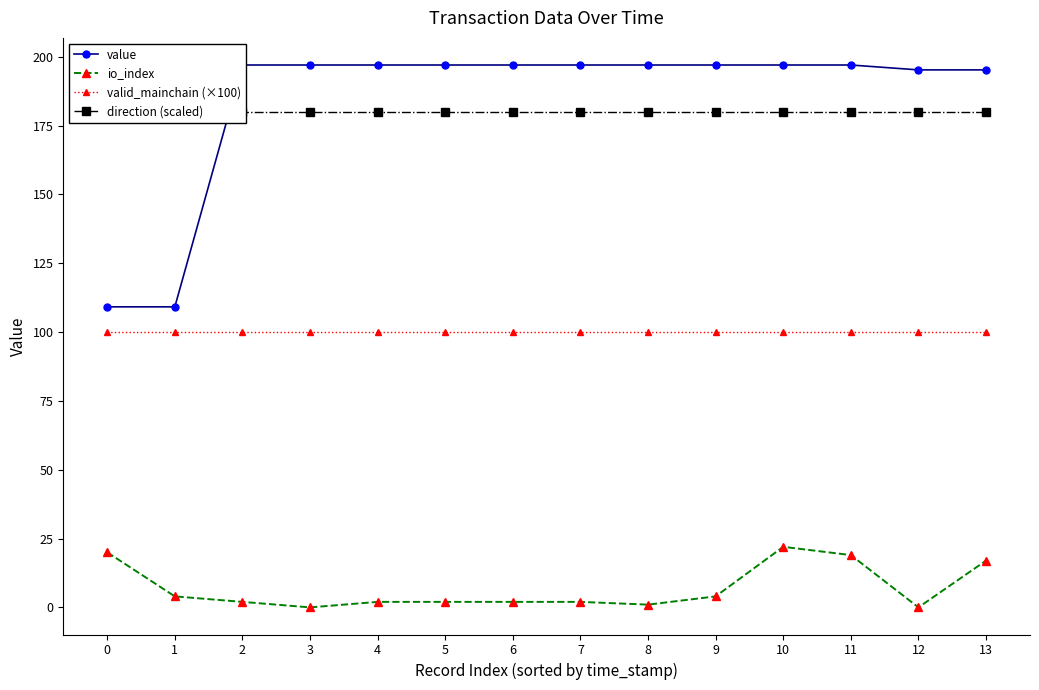

True or false: direction (scaled) and valid_mainchain (×100) intersect in this chart.

False